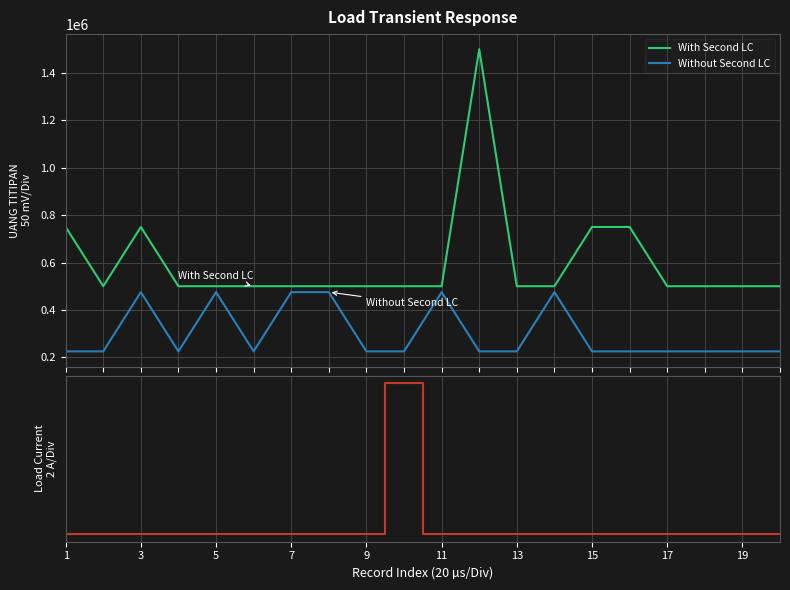

Rank the series by their maximum value, from lowest to highest.

Load Current, Without Second LC, With Second LC